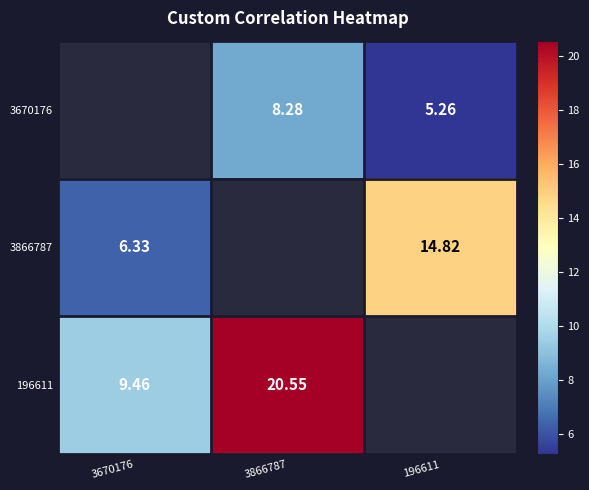

True or false: 3670176 has a value of 2.6 at 3866787.

False